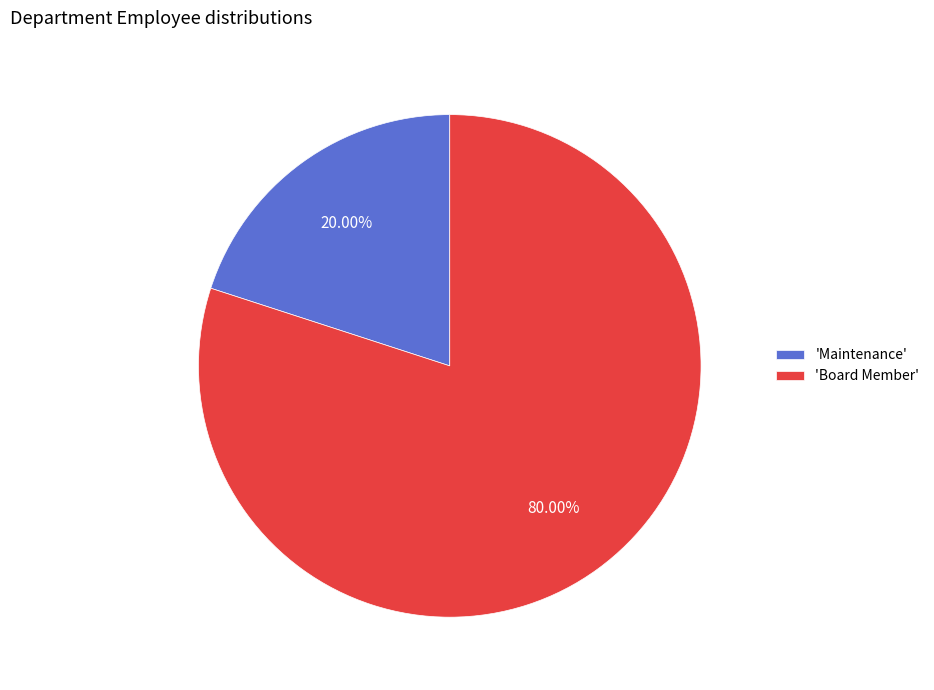

Which slice is the largest?

'Board Member'